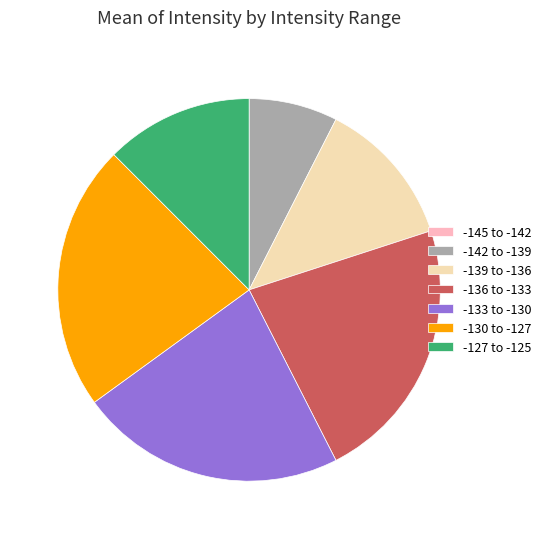

Approximately how many times larger is the value at -130 to -127 compared to -133 to -130?

1.0